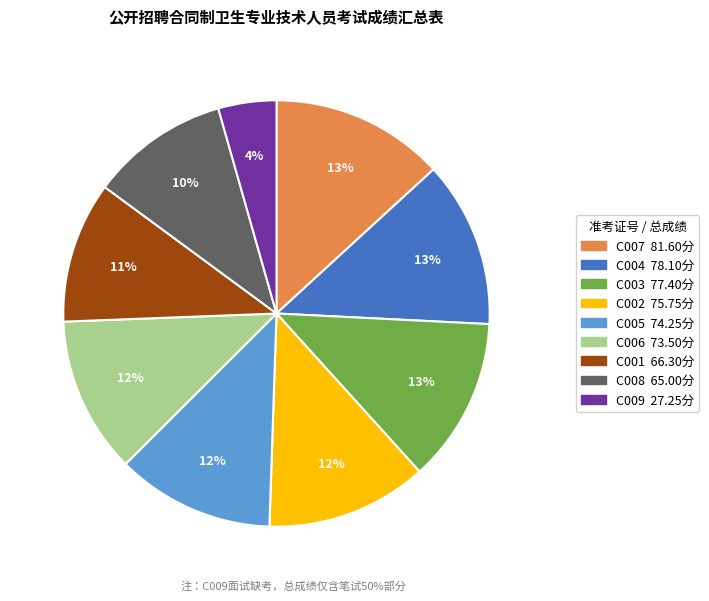

Which category has the smallest portion of the pie?

C009